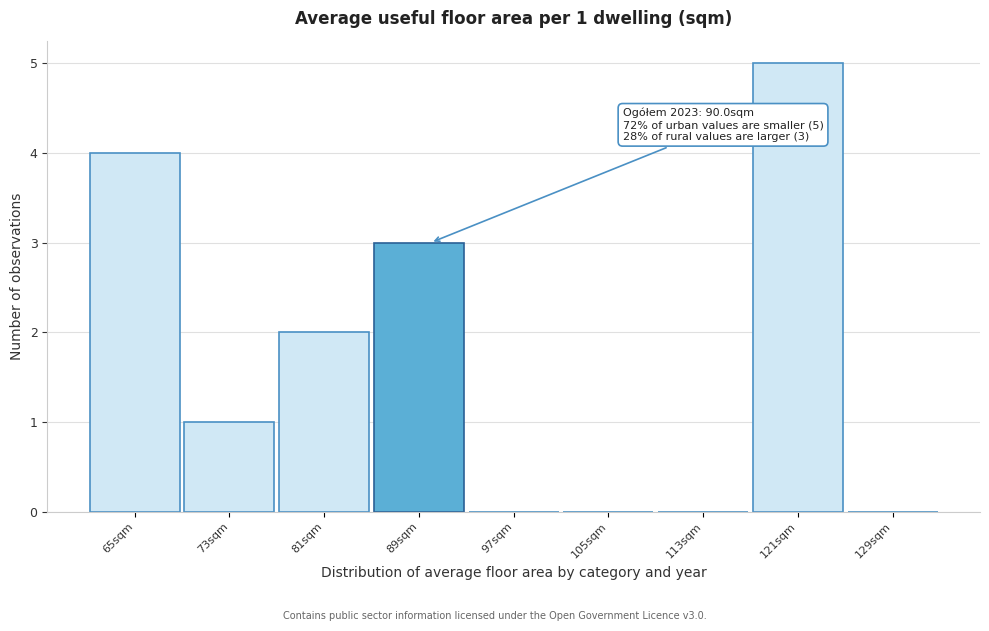

Reading left to right, transcribe all the data shown in this chart.

65sqm=4	73sqm=1	81sqm=2	89sqm=3	97sqm=0	105sqm=0	113sqm=0	121sqm=5	129sqm=0